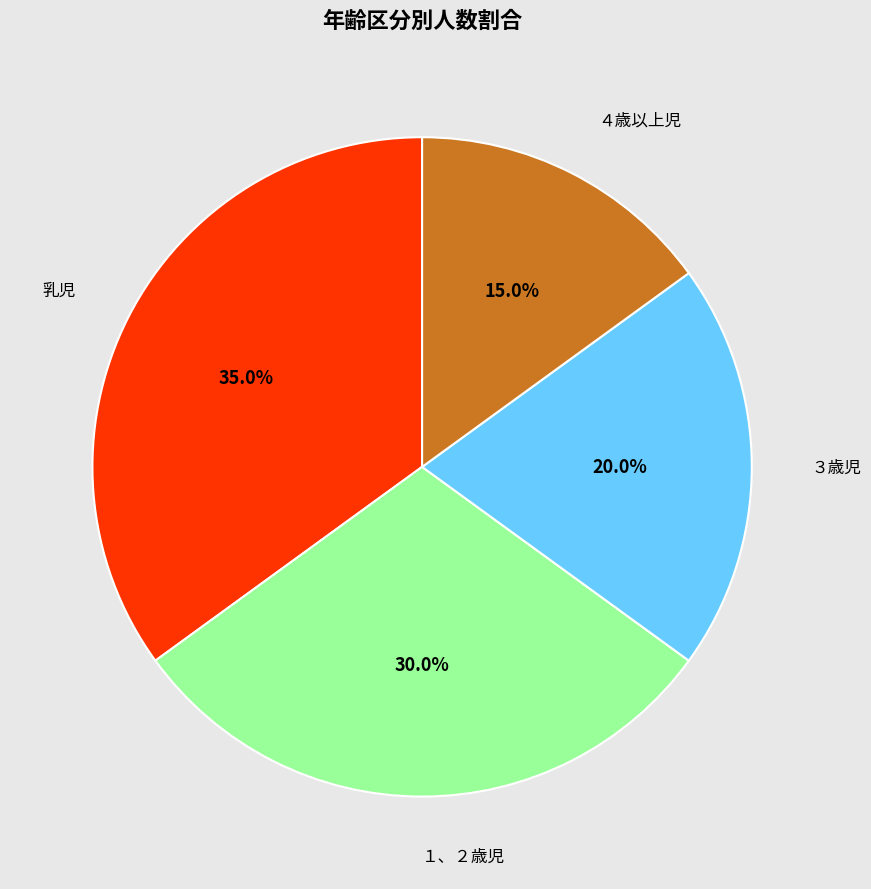

To the nearest percent, what is the average slice percentage?

25%